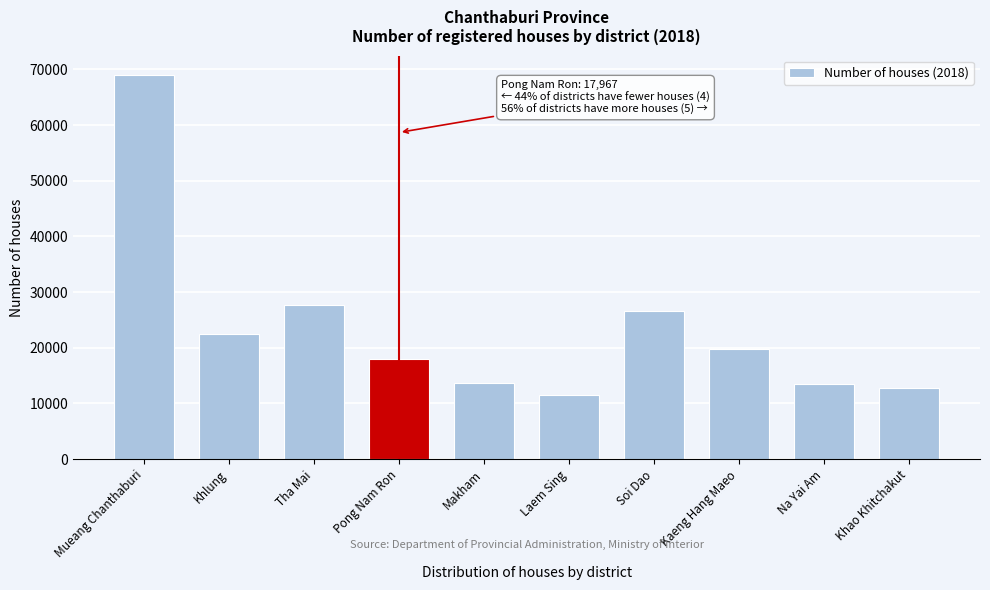

What is the value of the 1st bar from the left?

69020